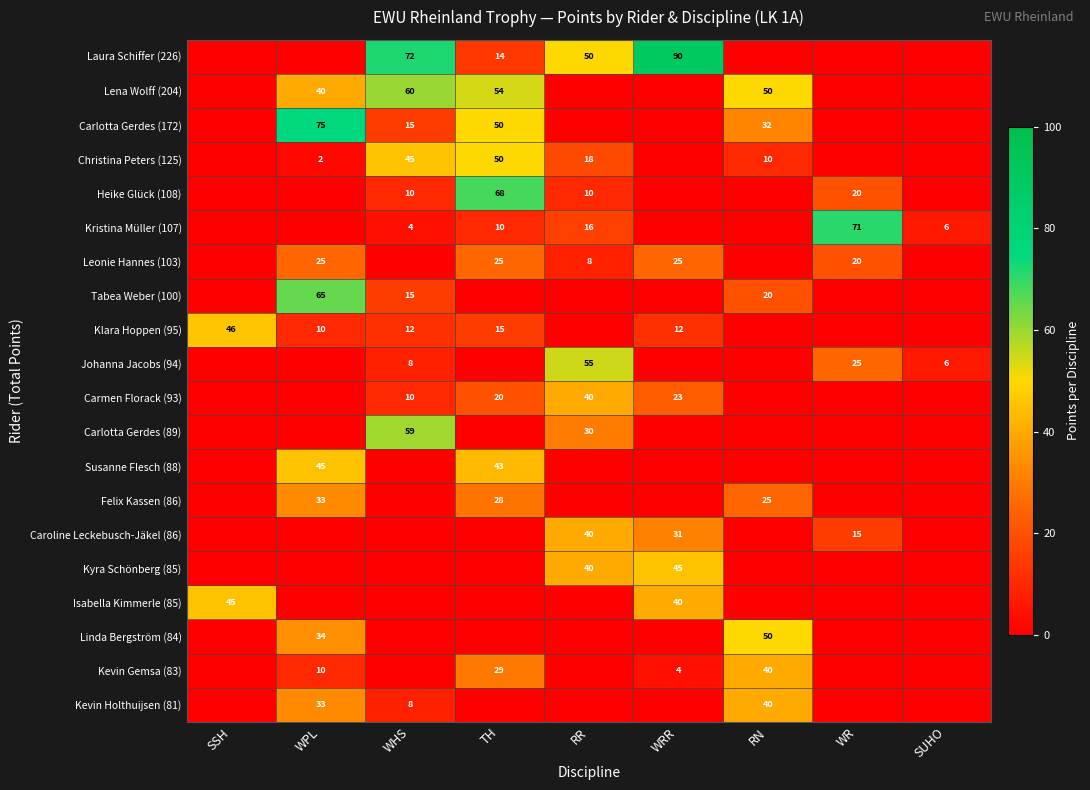

What is the difference between the Laura Schiffer (226) values at WHS and WRR?

18